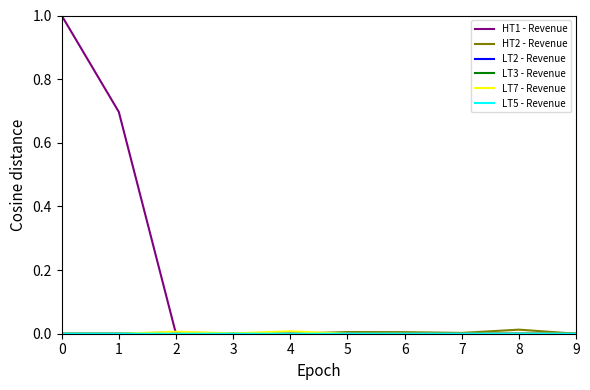

True or false: HT2 - Revenue has a value of 0.0 at 6.

True